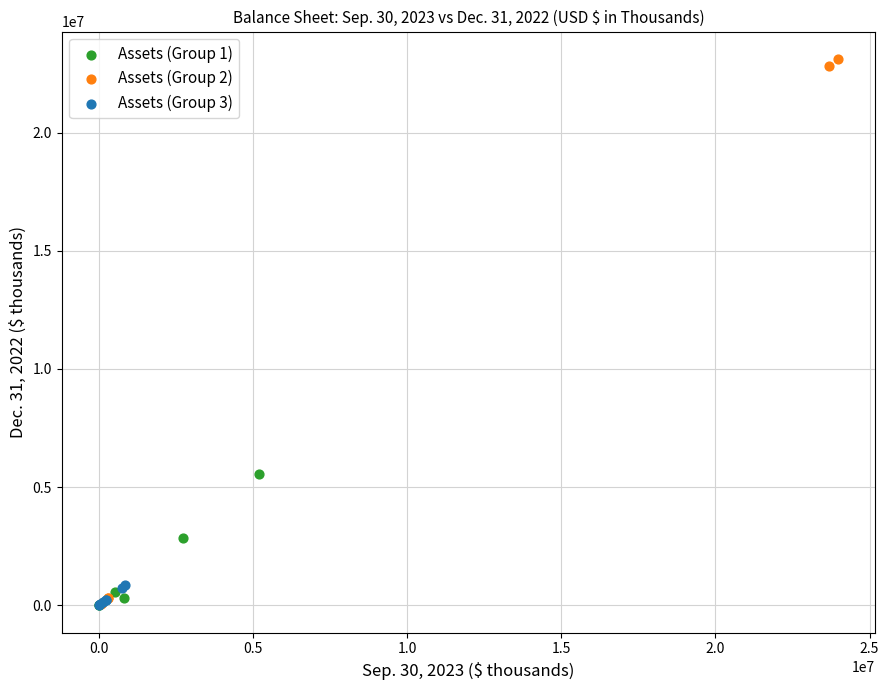

What are all the series names shown in the legend?

Assets (Group 1), Assets (Group 2), Assets (Group 3)